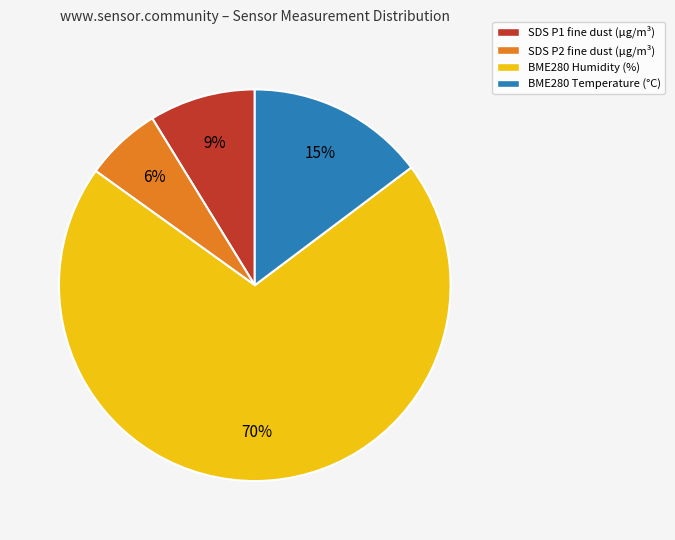

Is it true that SDS P2 fine dust (µg/m³) is 6% of the pie?

True